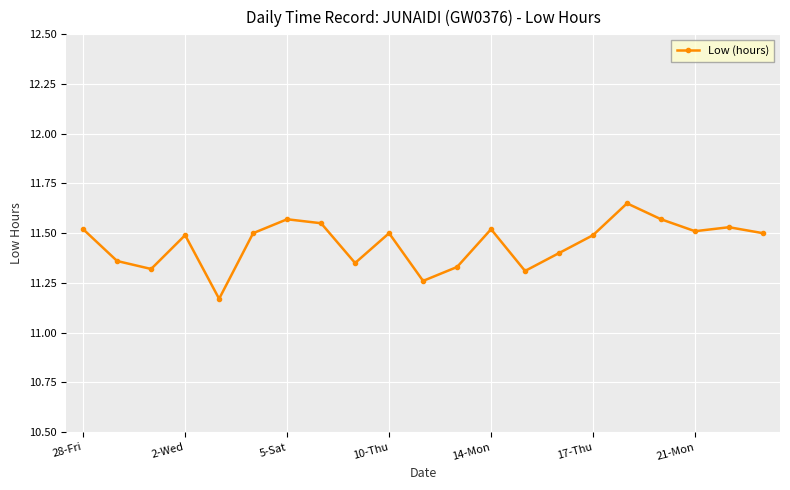

Count the values in the range 11 to 12.

21